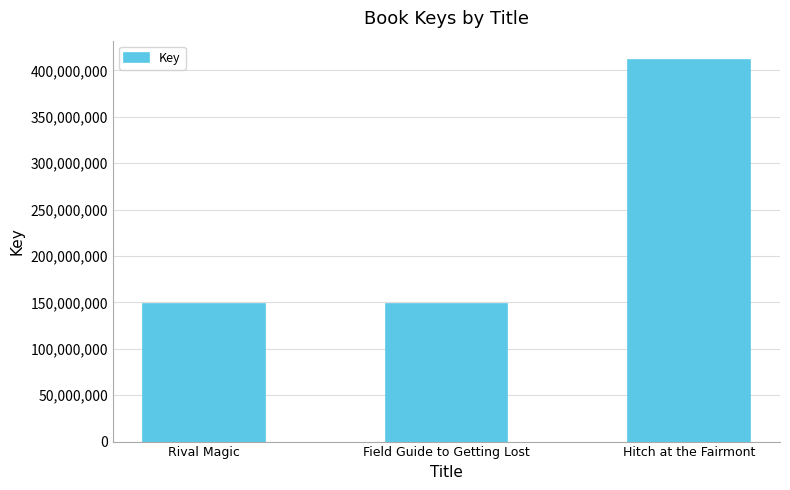

What value does the data have at Rival Magic, to the nearest 10?

148214810